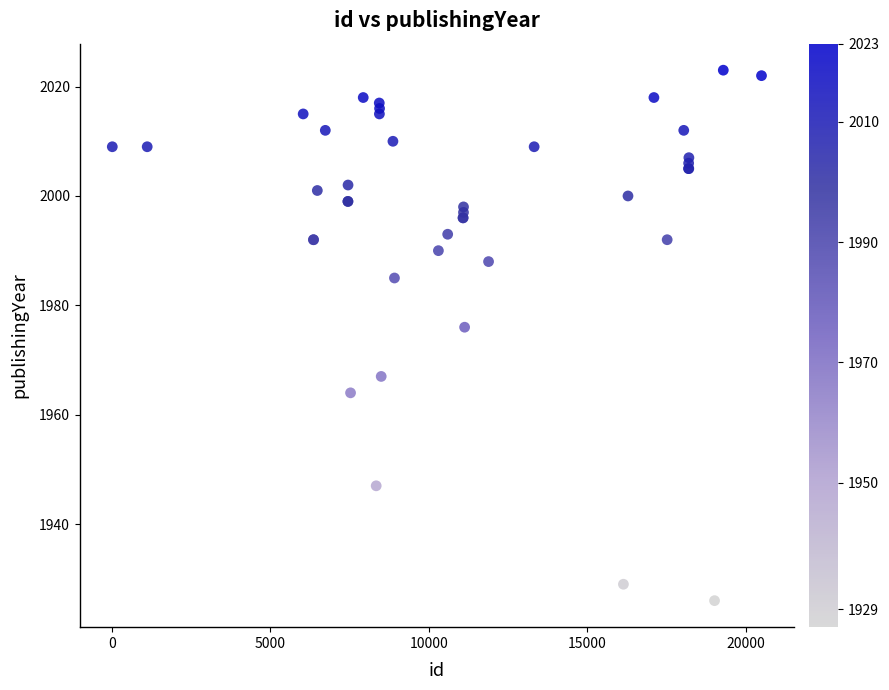

What Y value in the scatter plot is closest to 1974?

1976